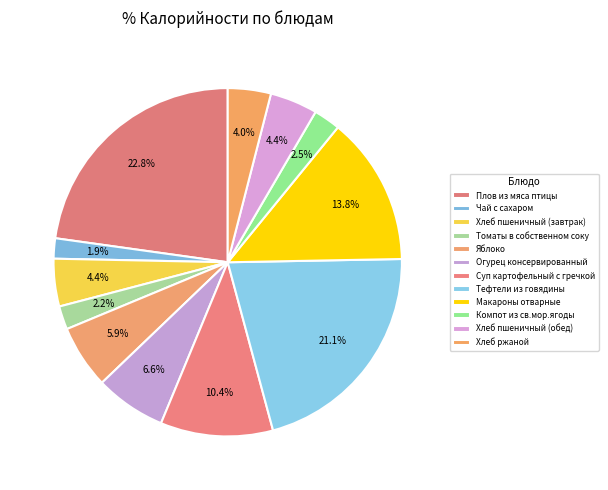

Does Томаты в собственном соку account for over 50% of the chart?

No